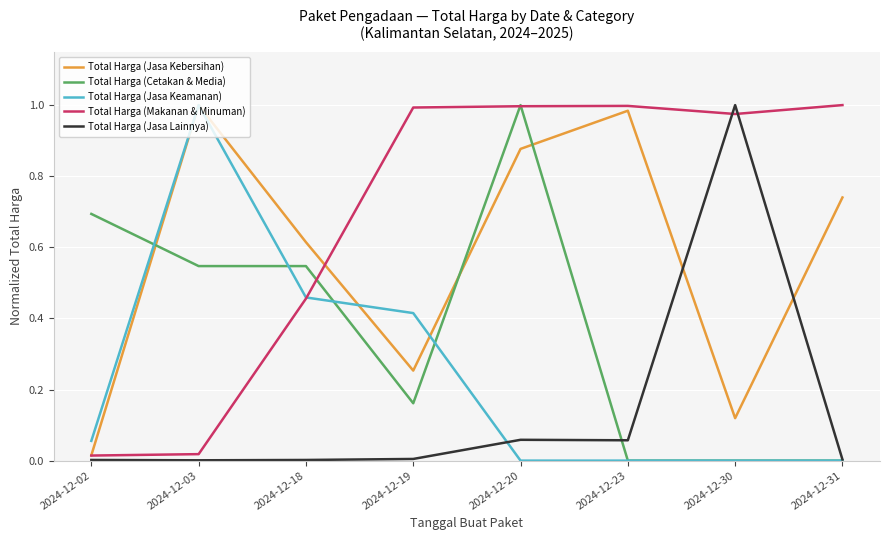

At which label does Total Harga (Jasa Kebersihan) reach its minimum?

2024-12-02